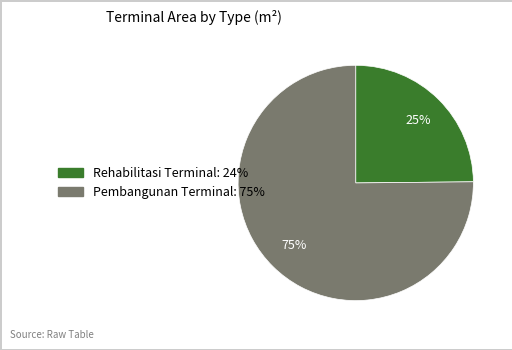

Which slice is the largest?

Pembangunan Terminal